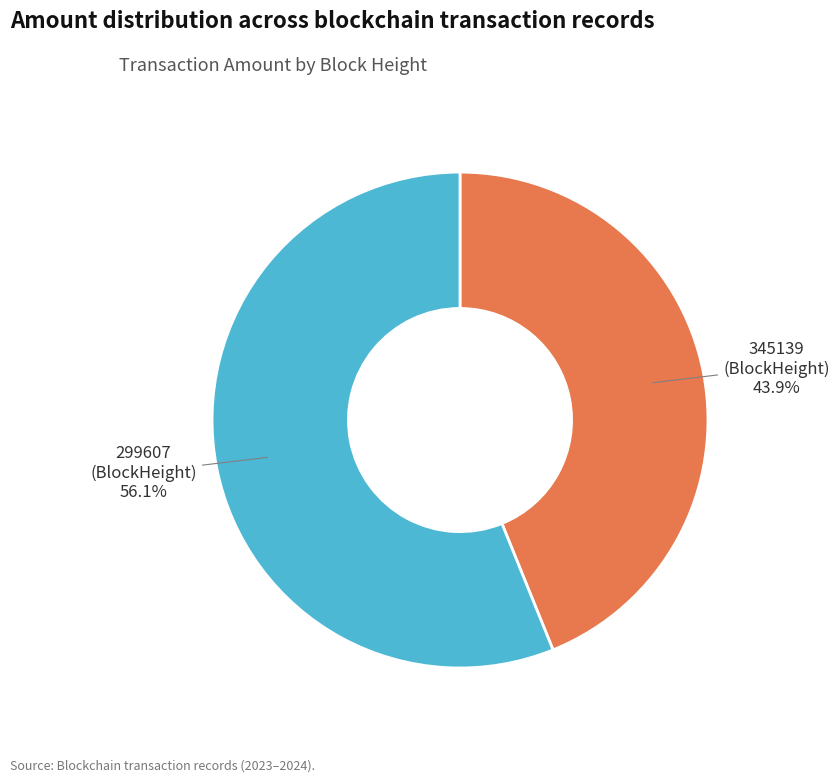

Which category has the smallest portion of the pie?

345139